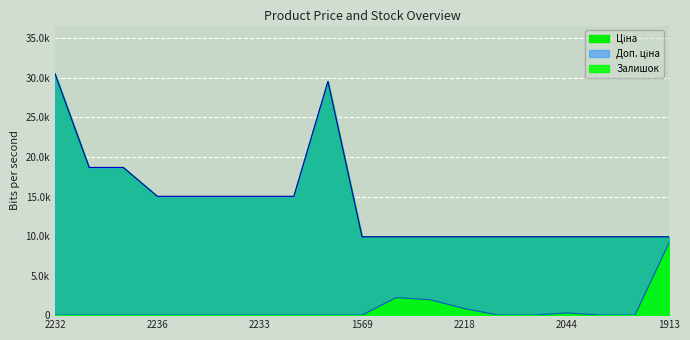

What position from the left is 2044?

16